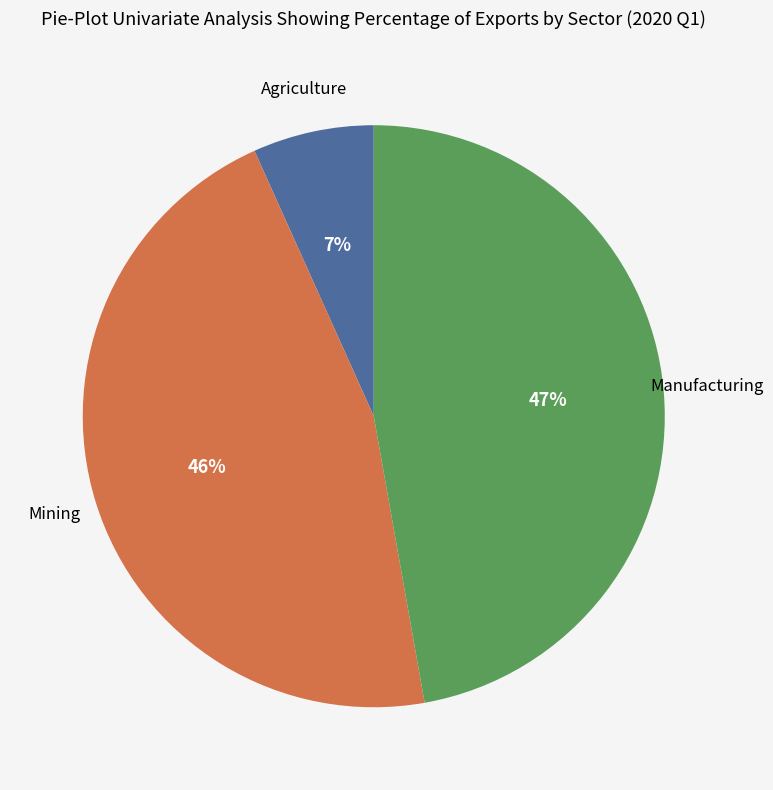

To the nearest percent, what is the difference between the largest and smallest slice percentages?

40%